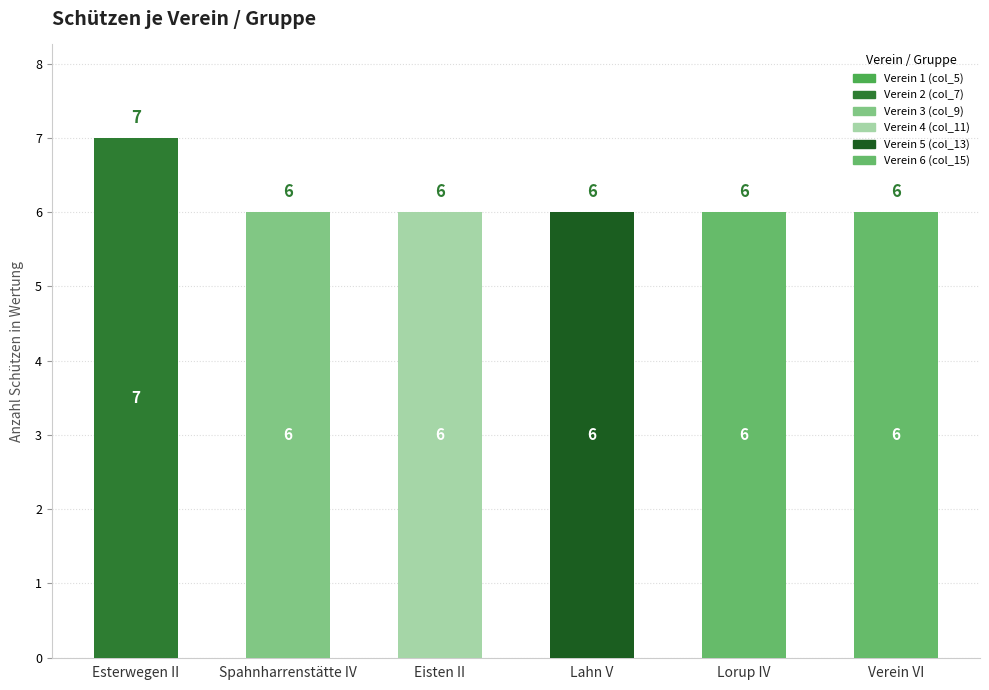

What is the label of the 3rd bar from the right?

Lahn V